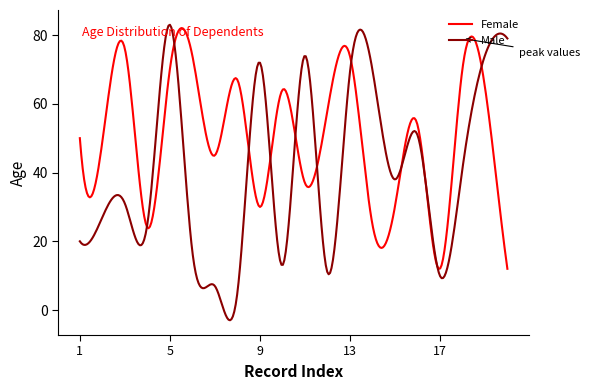

What is the difference between the second highest and second lowest values in the Female series?

69.9